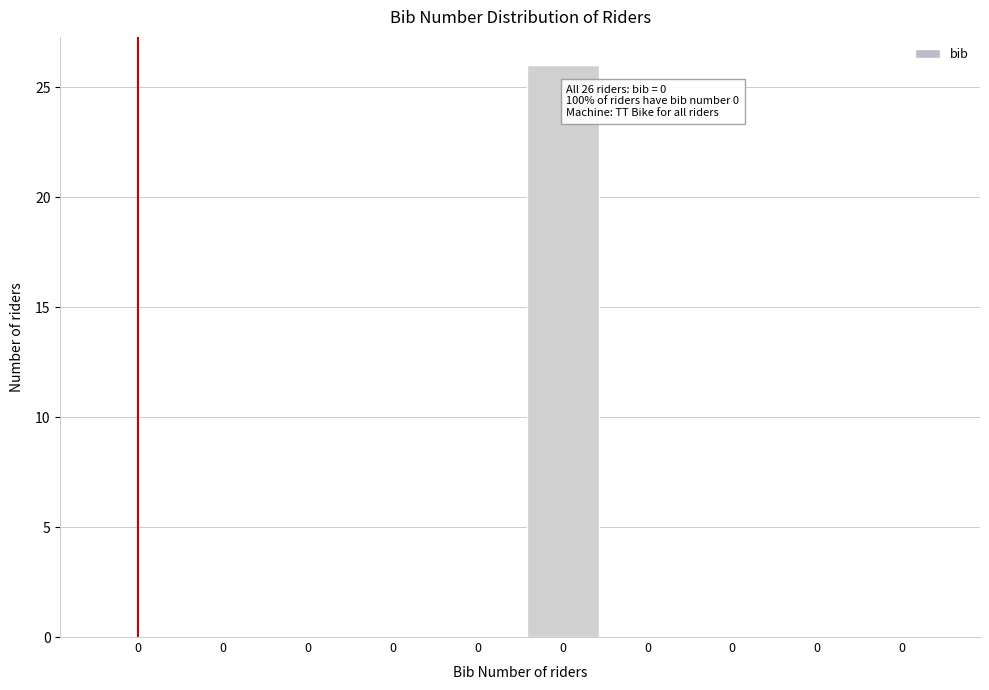

Count the number of categories in the chart.

10